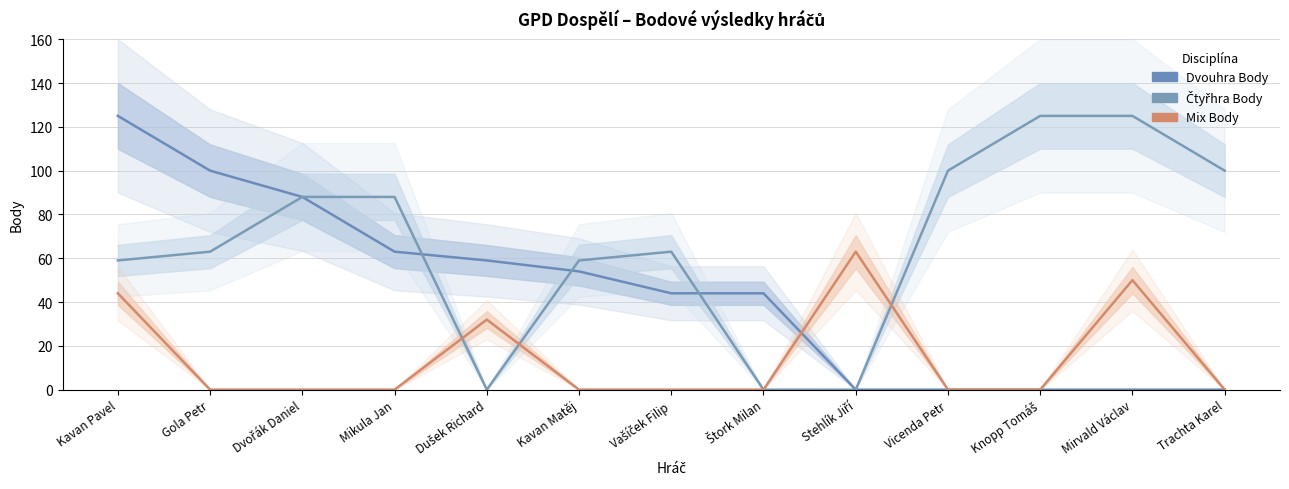

Which label corresponds to the largest value in the chart?

Kavan Pavel